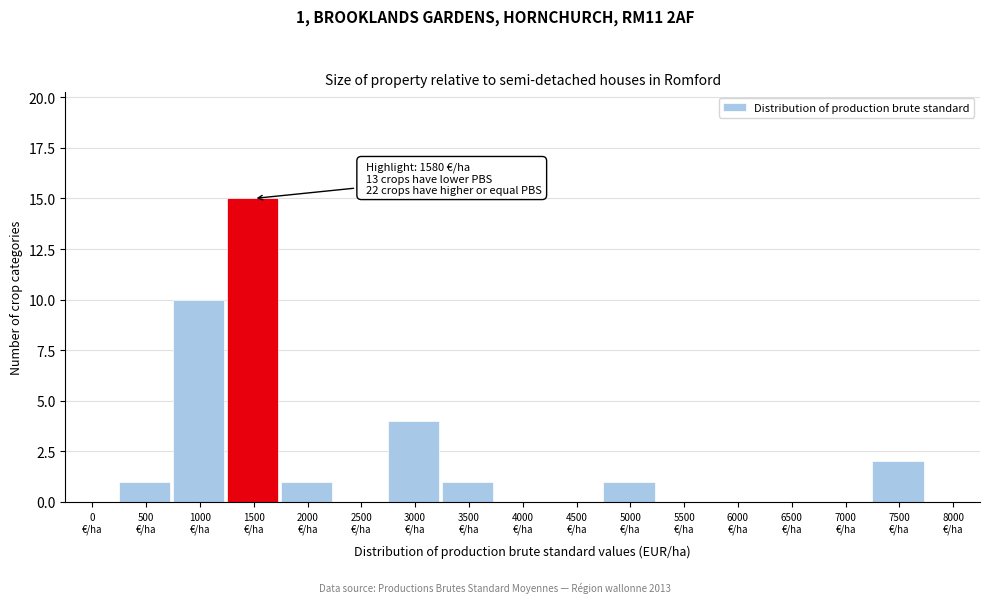

What is the greatest value displayed?

15